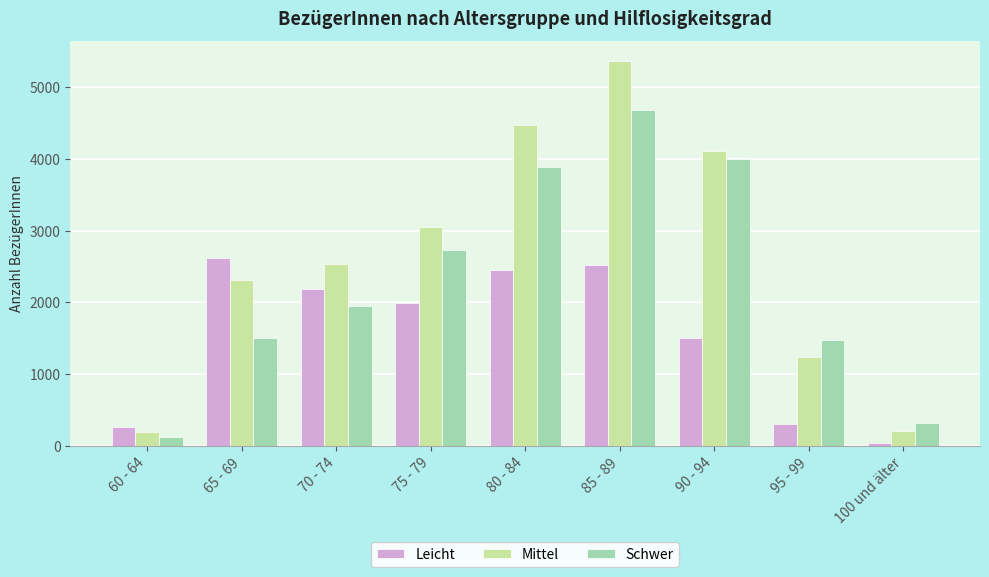

Does the chart contain any negative values?

No